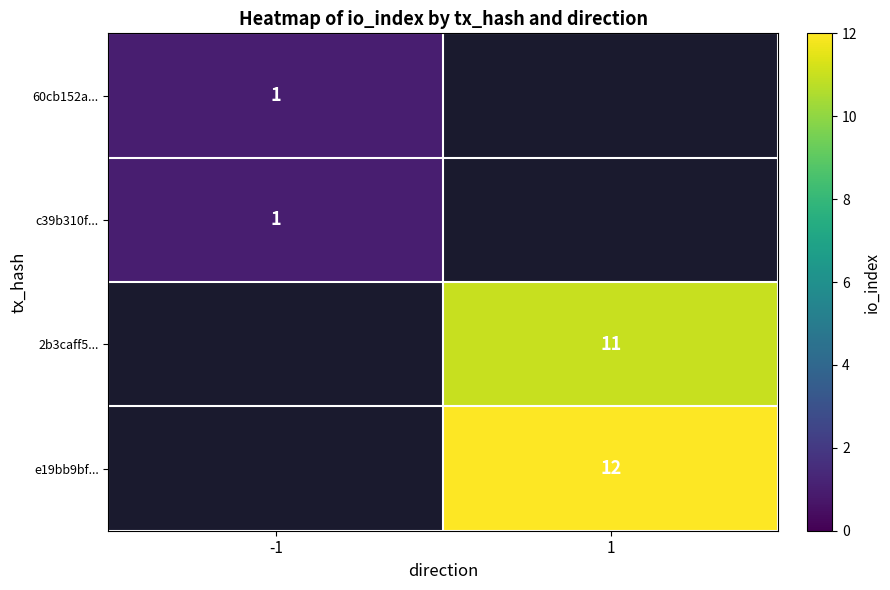

At how many categories does at least one series exceed 2?

1